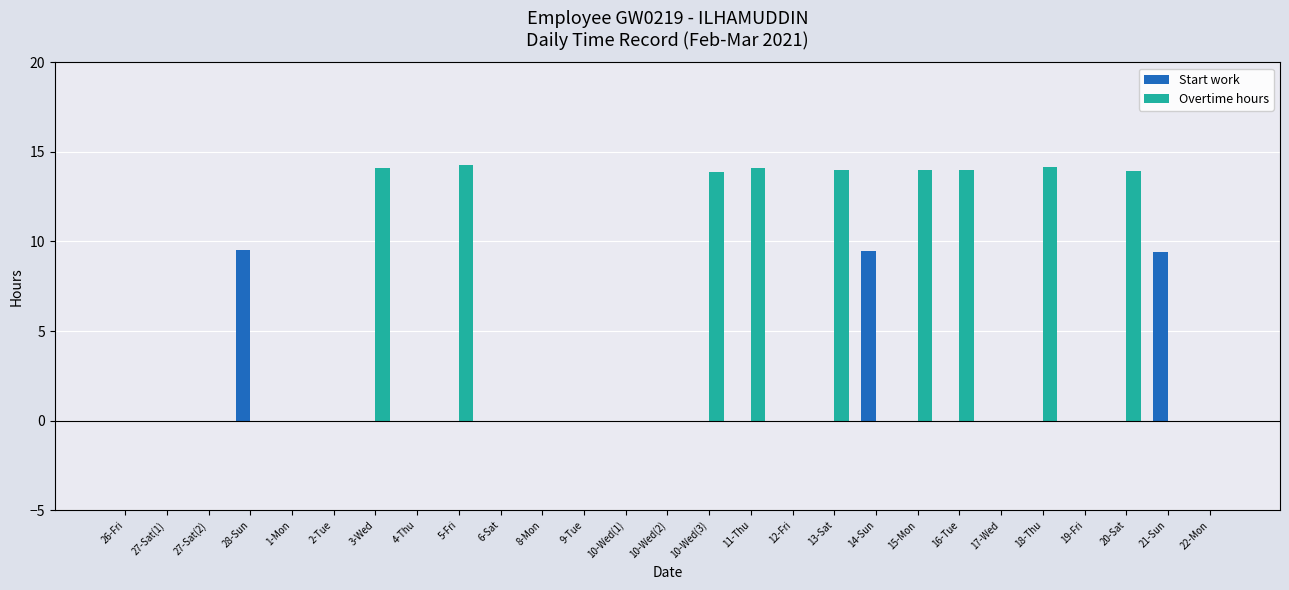

What are all the series names shown in the legend?

Start work, Overtime hours